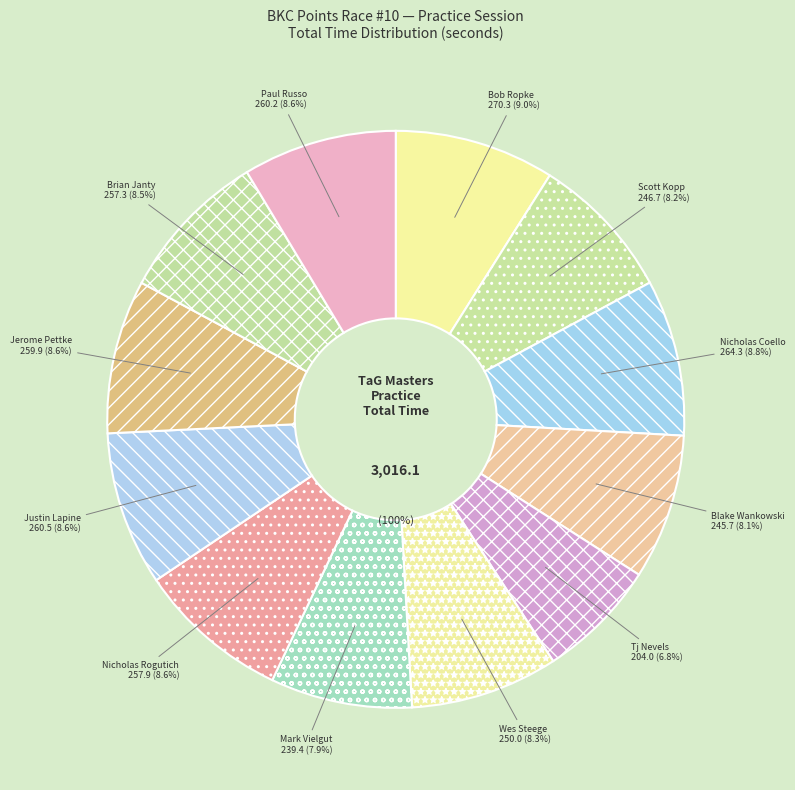

What is the smallest slice in the pie chart?

Tj Nevels